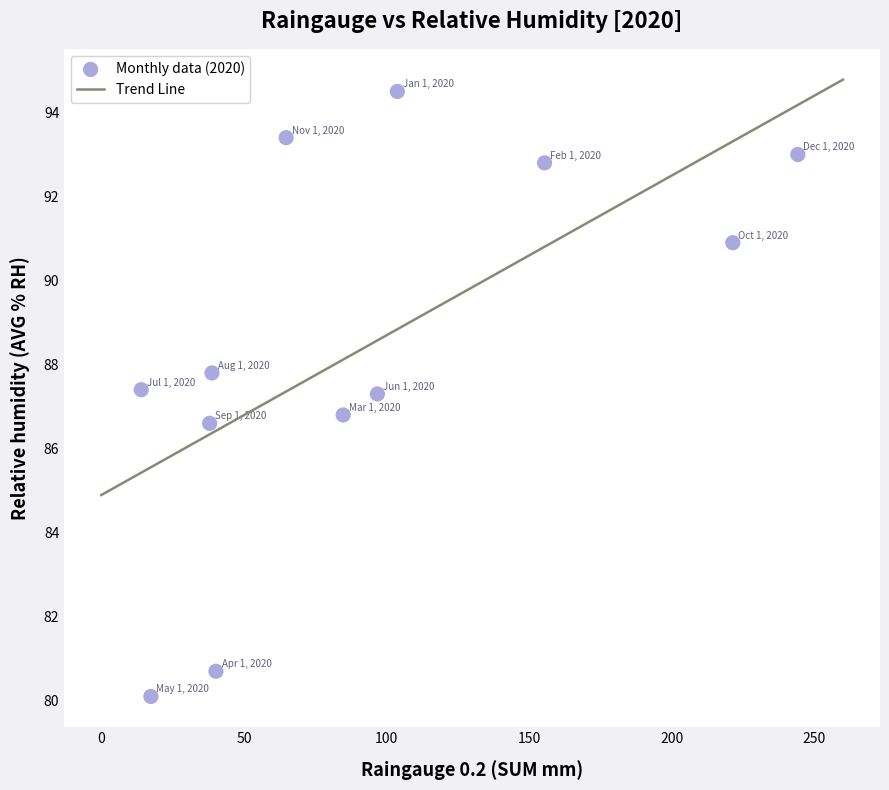

What is the average X value?

93.3